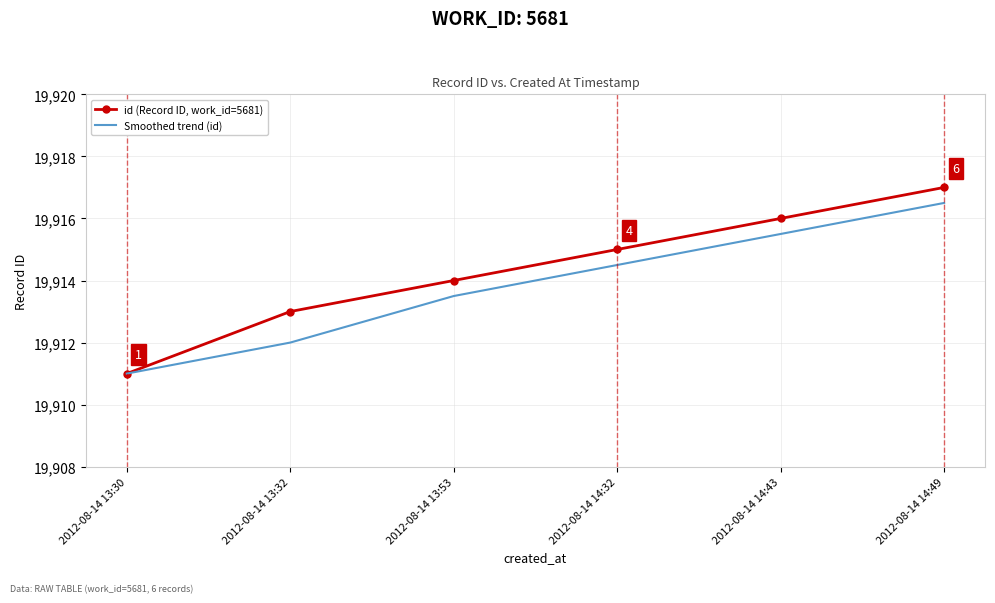

At which category does the chart reach its minimum across all series?

2012-08-14 13:30